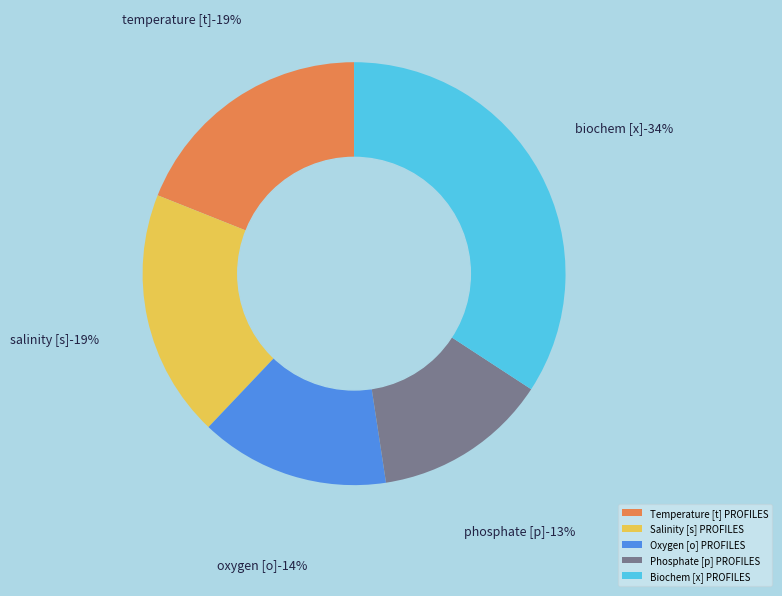

How many slices are in this pie chart?

5